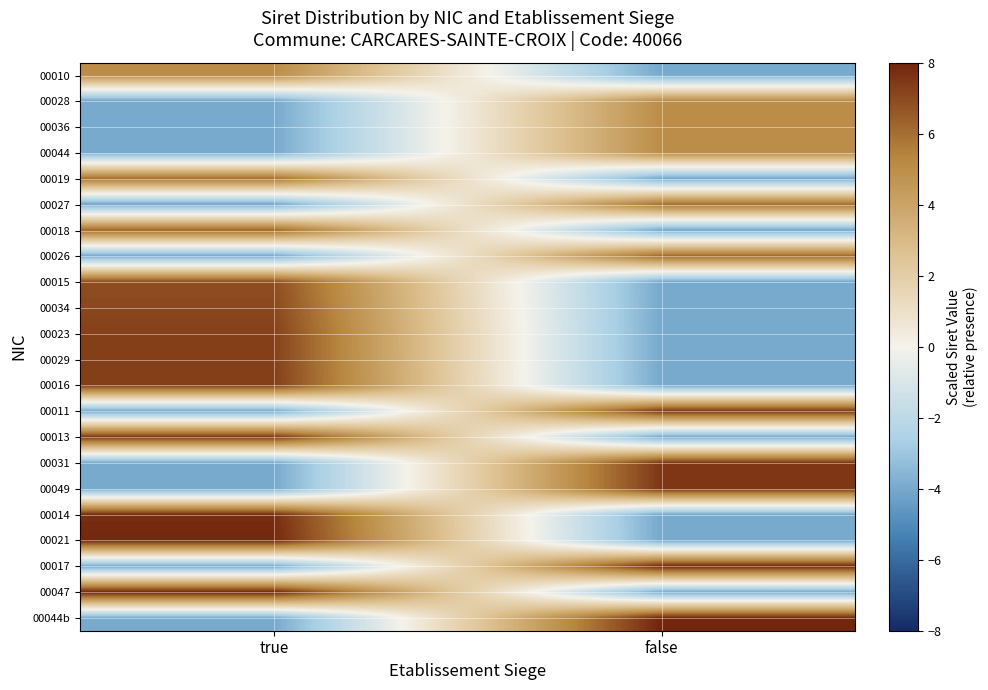

What is the total value across all series at true?

44.1